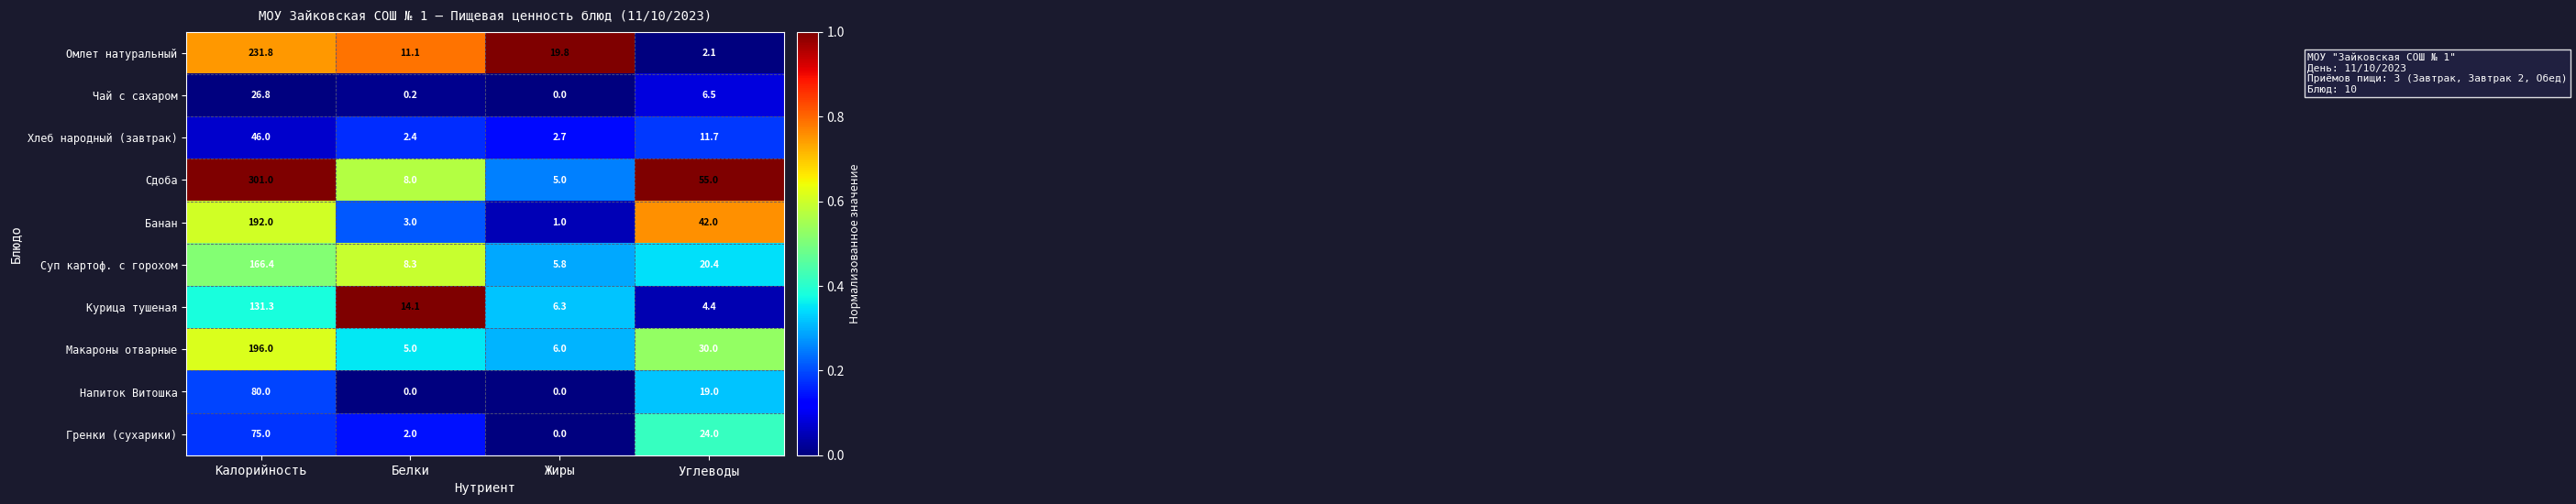

List the series in order of their peak value, lowest first.

Чай с сахаром, Хлеб народный (завтрак), Гренки (сухарики), Напиток Витошка, Курица тушеная, Суп картоф. с горохом, Банан, Макароны отварные, Омлет натуральный, Сдоба